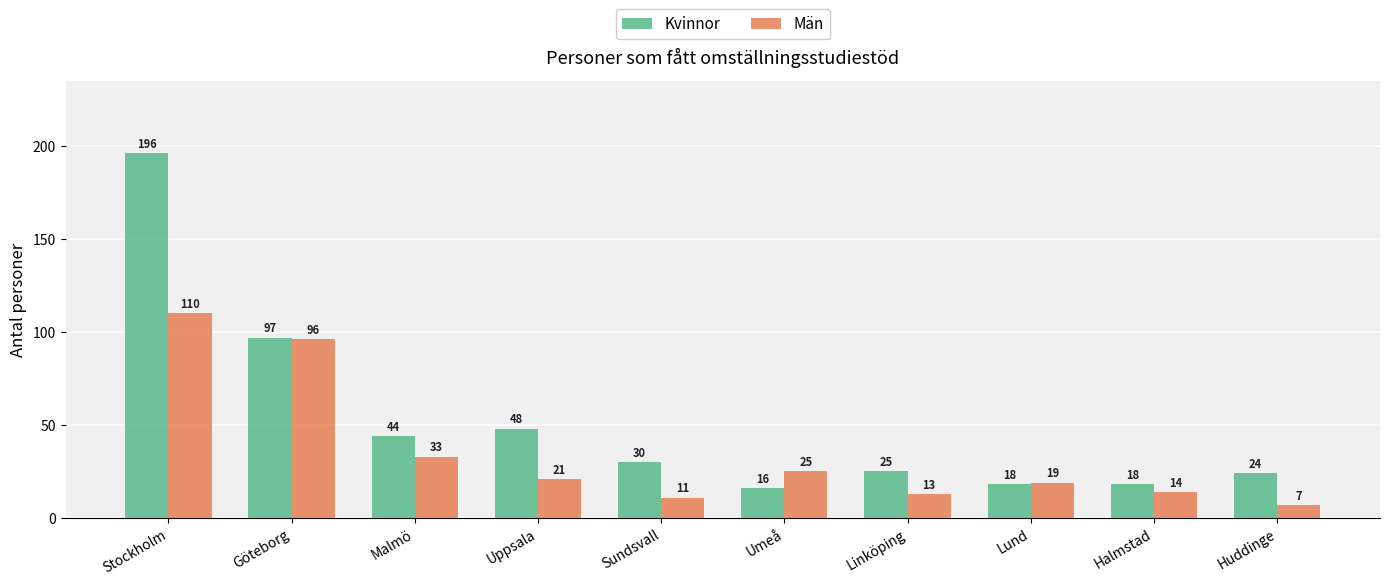

Which category has the lowest value in the Män series?

Huddinge